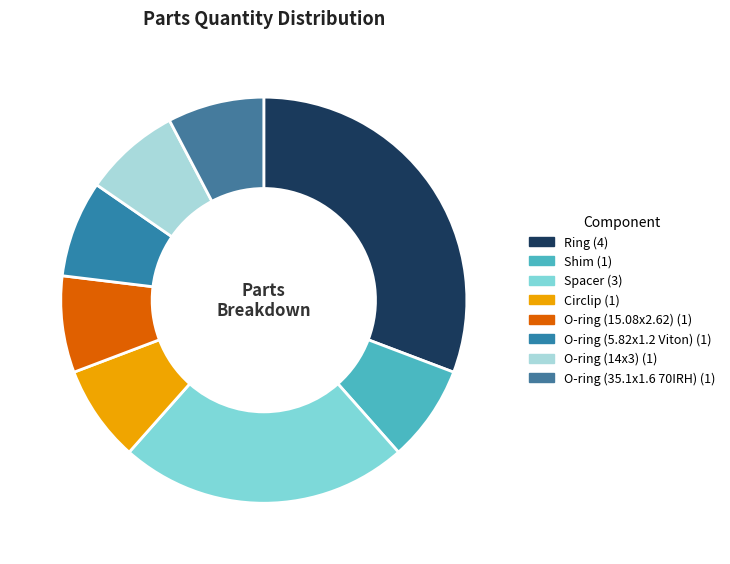

How many segments does this pie chart have?

8